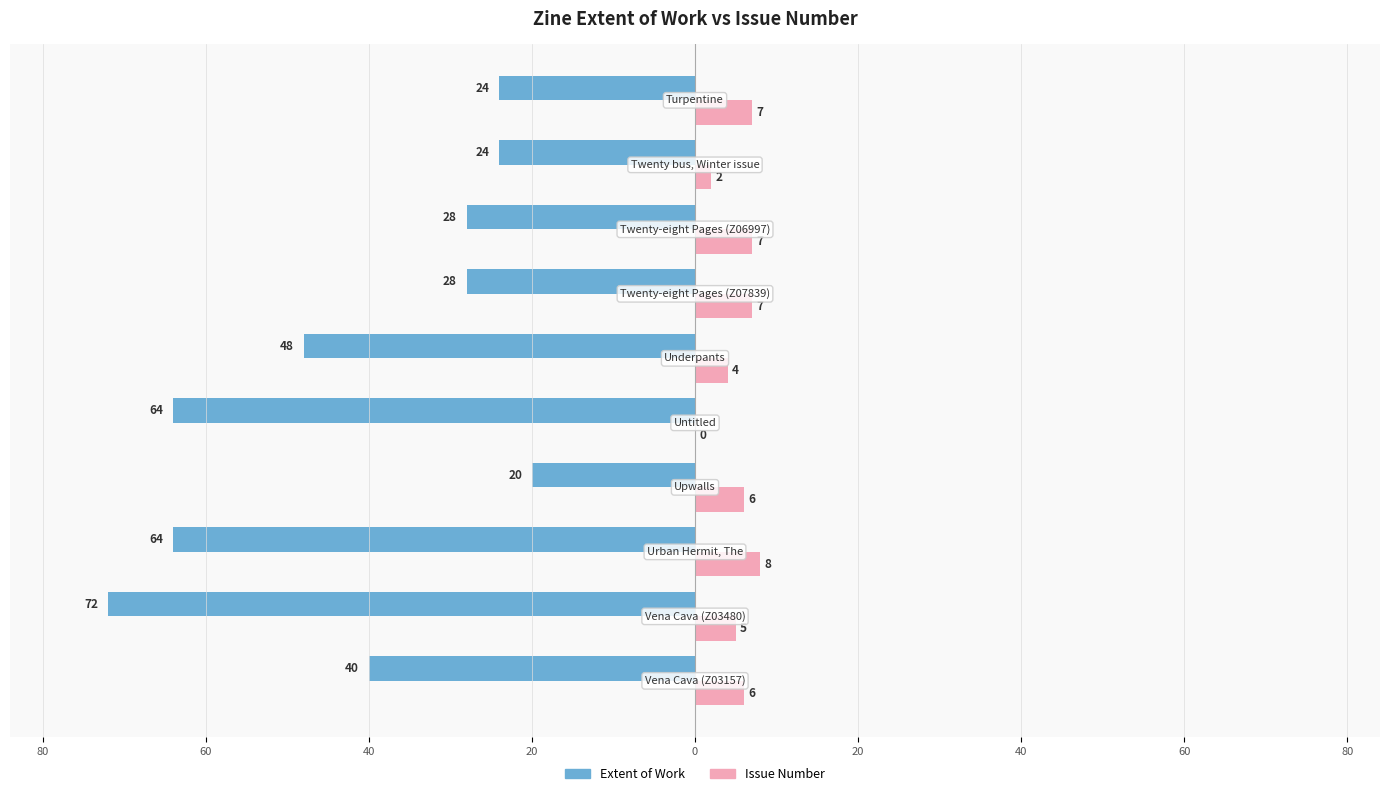

What is the minimum value shown in the chart?

-72